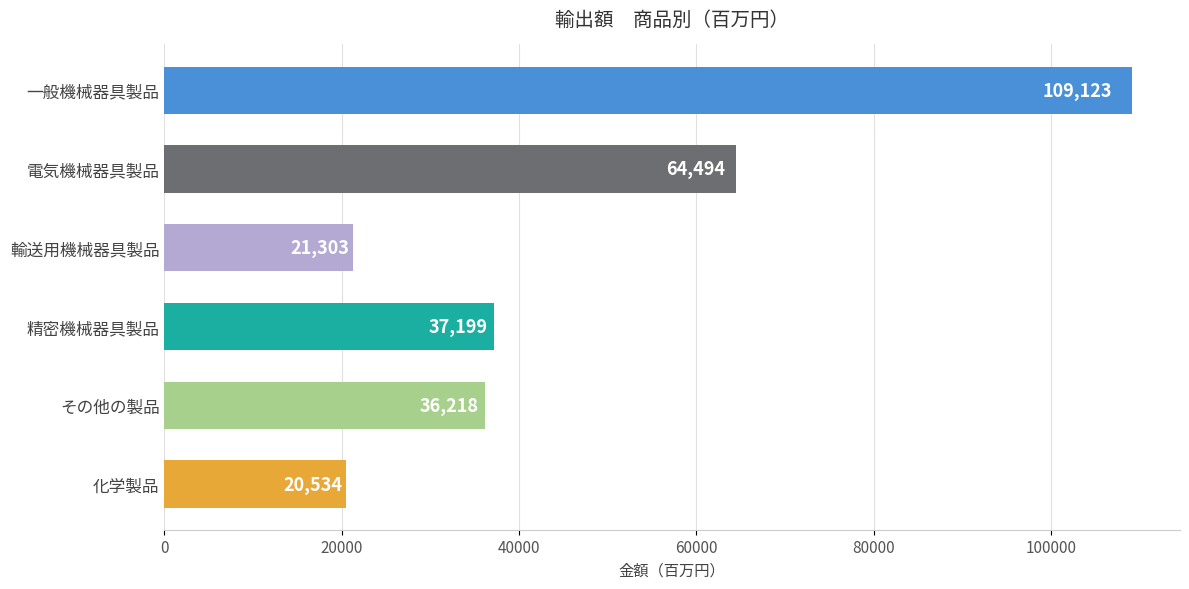

Are the bars grouped side by side (vs. stacked)?

No